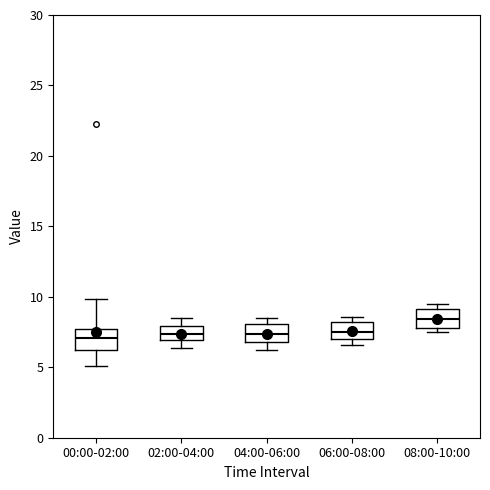

Reading left to right, transcribe this box plot: for each box, give where its median line is, the range the box spans, and where its two whiskers end, as read against the y-axis. The values are not printed on the chart, so give them approximately, as read against the axis.

00:00-02:00: median 7.0, box 6.0 to 7.5, whiskers 5.0 to 10.0
02:00-04:00: median 7.5, box 7.0 to 8.0, whiskers 6.5 to 8.5
04:00-06:00: median 7.5, box 7.0 to 8.0, whiskers 6.0 to 8.5
06:00-08:00: median 7.5, box 7.0 to 8.0, whiskers 6.5 to 8.5
08:00-10:00: median 8.5, box 8.0 to 9.0, whiskers 7.5 to 9.5